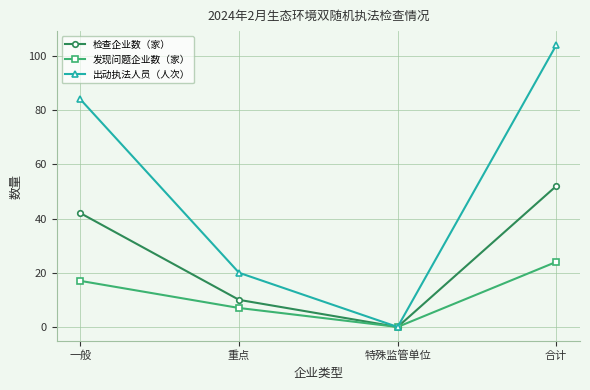

Which series has the largest total across all categories?

出动执法人员（人次）